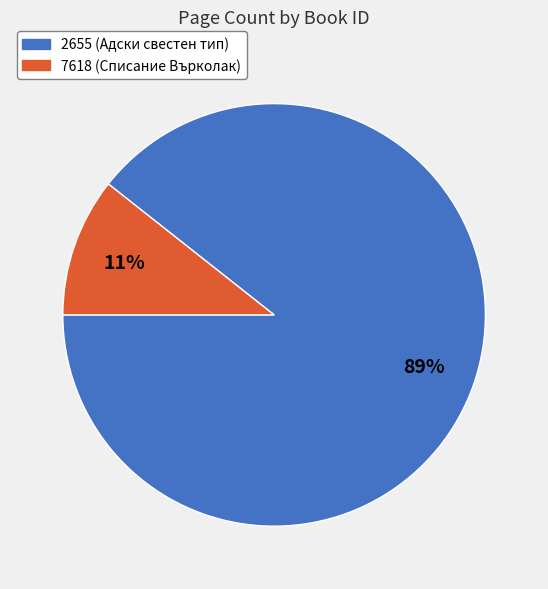

To the nearest percent, what percentage of the pie is 2655?

89%